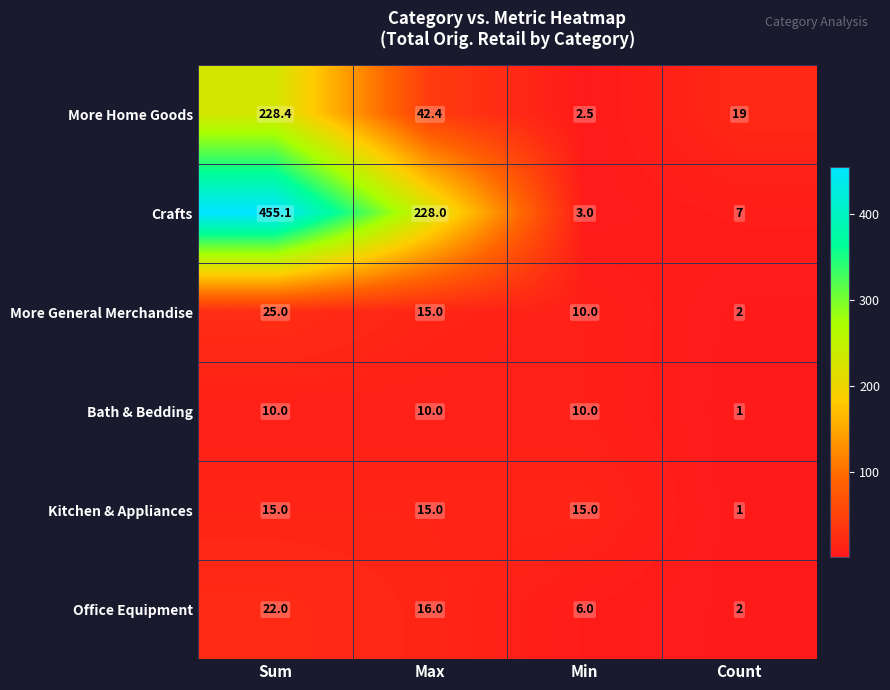

Which label corresponds to the largest value in the chart?

Sum